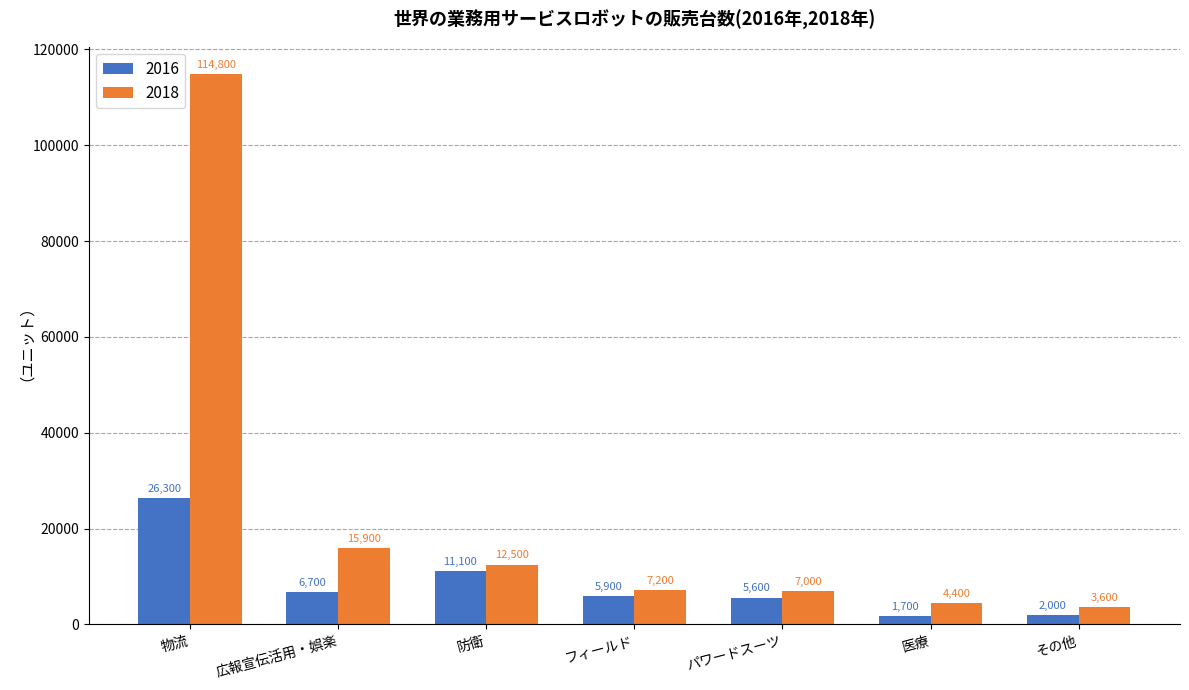

Which category has the lowest value in the 2018 series?

その他